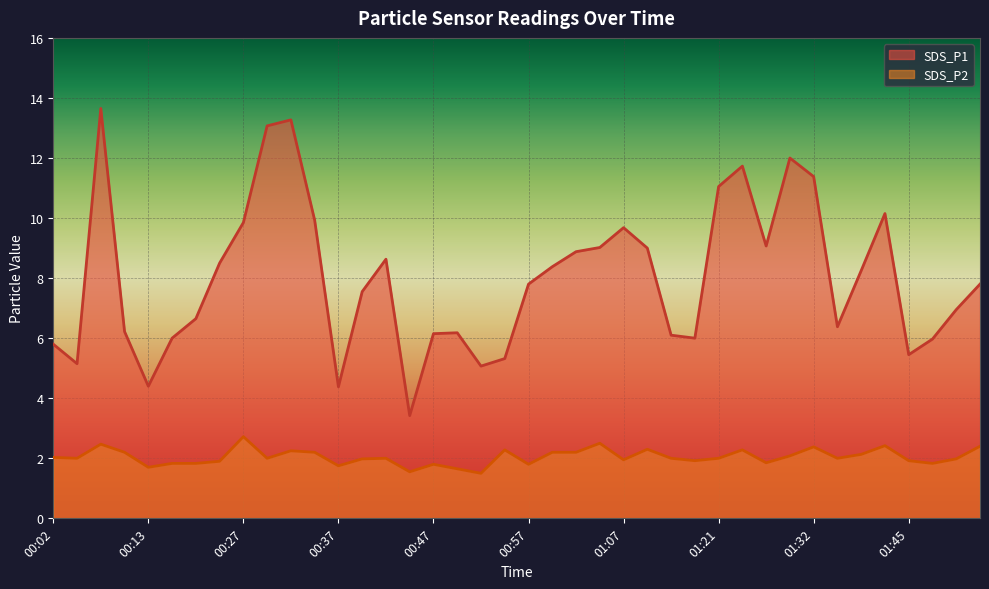

What position from the right is 01:13?

14